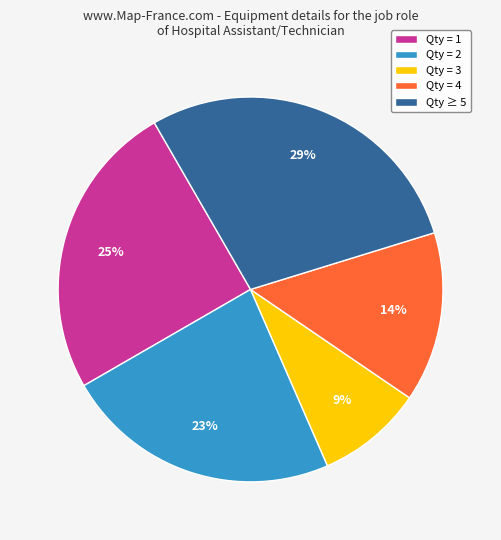

Count the number of slices in the pie.

5